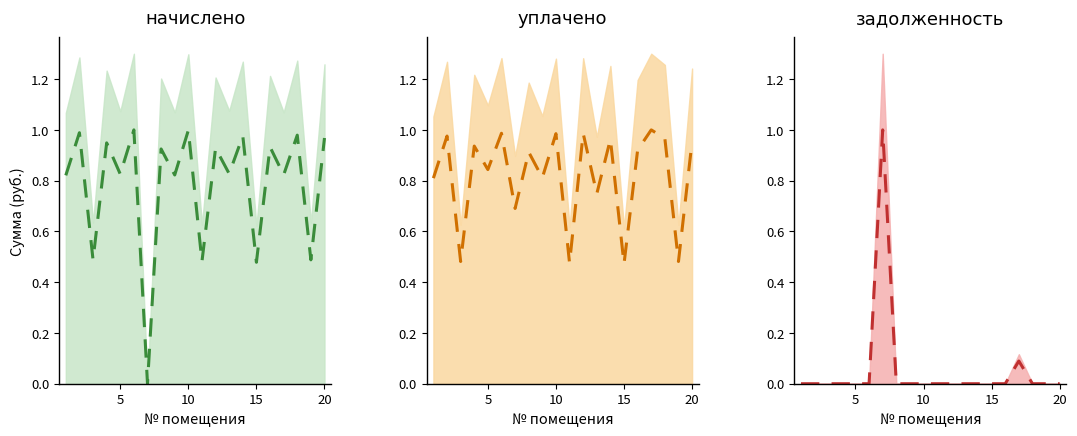

True or false: начислено (mid) has a value of 0.1 at 10.

False